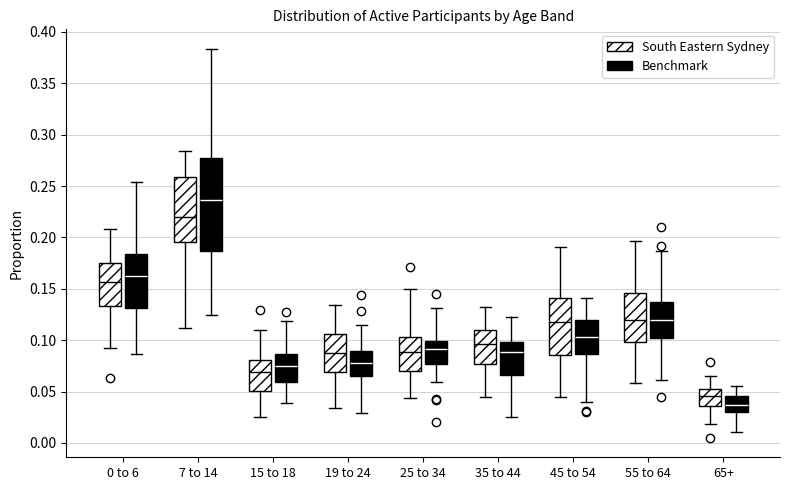

Reading left to right, read every box against the y-axis: the position of its median line, the range the box covers, and the ends of its whiskers. The values are not printed on the chart, so give them approximately, as read against the axis.

0 to 6 (South Eastern Sydney): median 0.155, box 0.135 to 0.175, whiskers 0.095 to 0.210
0 to 6 (Benchmark): median 0.160, box 0.130 to 0.185, whiskers 0.085 to 0.255
7 to 14 (South Eastern Sydney): median 0.220, box 0.195 to 0.260, whiskers 0.110 to 0.285
7 to 14 (Benchmark): median 0.235, box 0.185 to 0.275, whiskers 0.125 to 0.385
15 to 18 (South Eastern Sydney): median 0.070, box 0.050 to 0.080, whiskers 0.025 to 0.110
15 to 18 (Benchmark): median 0.075, box 0.060 to 0.085, whiskers 0.040 to 0.120
19 to 24 (South Eastern Sydney): median 0.090, box 0.070 to 0.105, whiskers 0.035 to 0.135
19 to 24 (Benchmark): median 0.075, box 0.065 to 0.090, whiskers 0.030 to 0.115
25 to 34 (South Eastern Sydney): median 0.090, box 0.070 to 0.105, whiskers 0.045 to 0.150
25 to 34 (Benchmark): median 0.090, box 0.075 to 0.100, whiskers 0.060 to 0.130
35 to 44 (South Eastern Sydney): median 0.095, box 0.075 to 0.110, whiskers 0.045 to 0.130
35 to 44 (Benchmark): median 0.090, box 0.065 to 0.100, whiskers 0.025 to 0.120
45 to 54 (South Eastern Sydney): median 0.120, box 0.085 to 0.140, whiskers 0.045 to 0.190
45 to 54 (Benchmark): median 0.105, box 0.085 to 0.120, whiskers 0.040 to 0.140
55 to 64 (South Eastern Sydney): median 0.120, box 0.100 to 0.145, whiskers 0.060 to 0.195
55 to 64 (Benchmark): median 0.120, box 0.100 to 0.140, whiskers 0.060 to 0.185
65+ (South Eastern Sydney): median 0.045, box 0.035 to 0.055, whiskers 0.020 to 0.065
65+ (Benchmark): median 0.035, box 0.030 to 0.045, whiskers 0.010 to 0.055